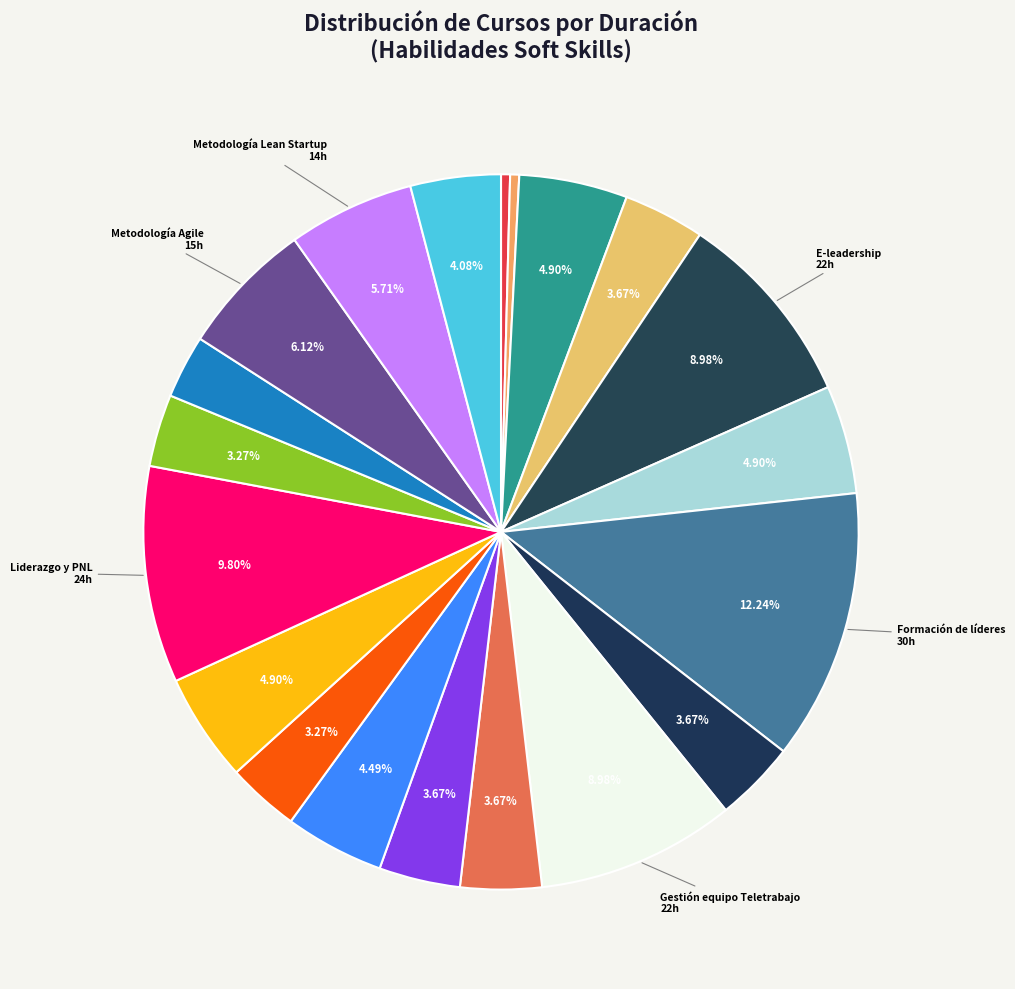

What is the smallest slice in the pie chart?

Masterclass Mindfulness